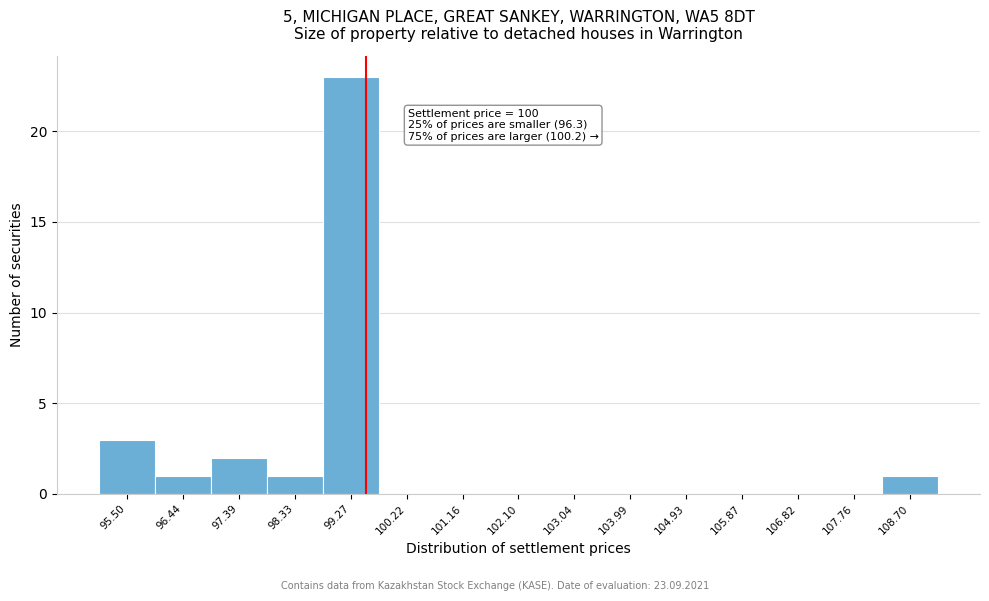

Reading right to left, extract all data points from this chart.

108.70=1	107.76=0	106.82=0	105.87=0	104.93=0	103.99=0	103.04=0	102.10=0	101.16=0	100.22=0	99.27=23	98.33=1	97.39=2	96.44=1	95.50=3